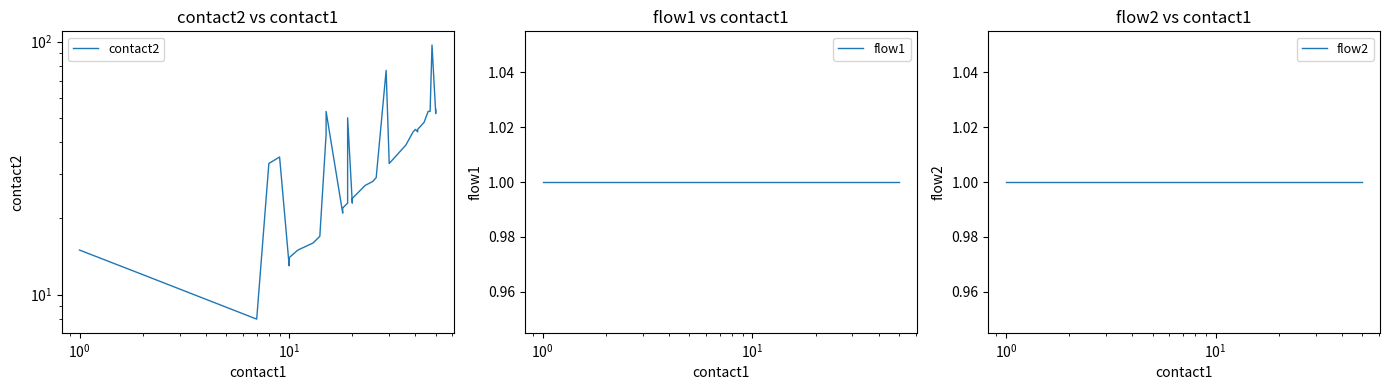

What is the difference between the second highest and second lowest values in the contact2 series?

65